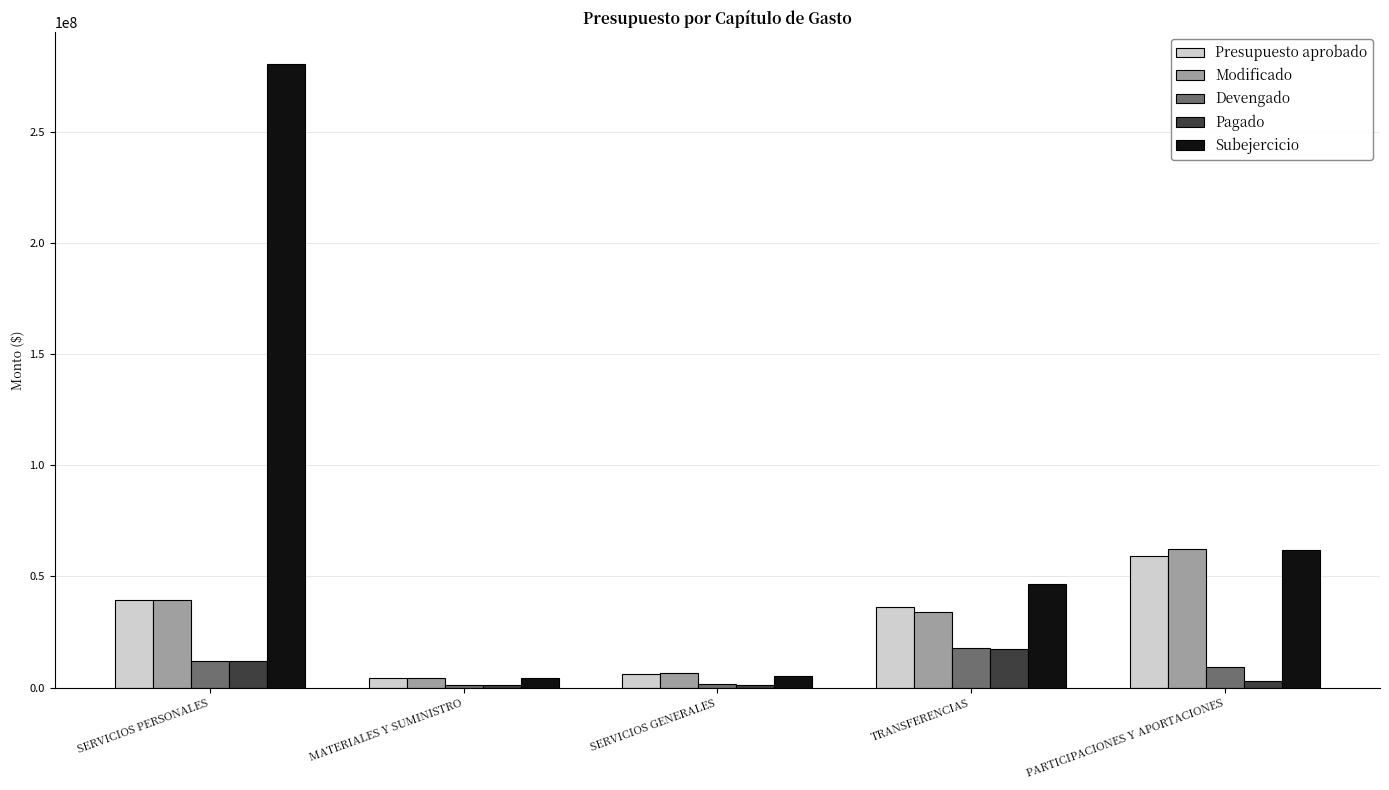

What is the difference between the maximum and second lowest values in the Devengado series?

16214017.0